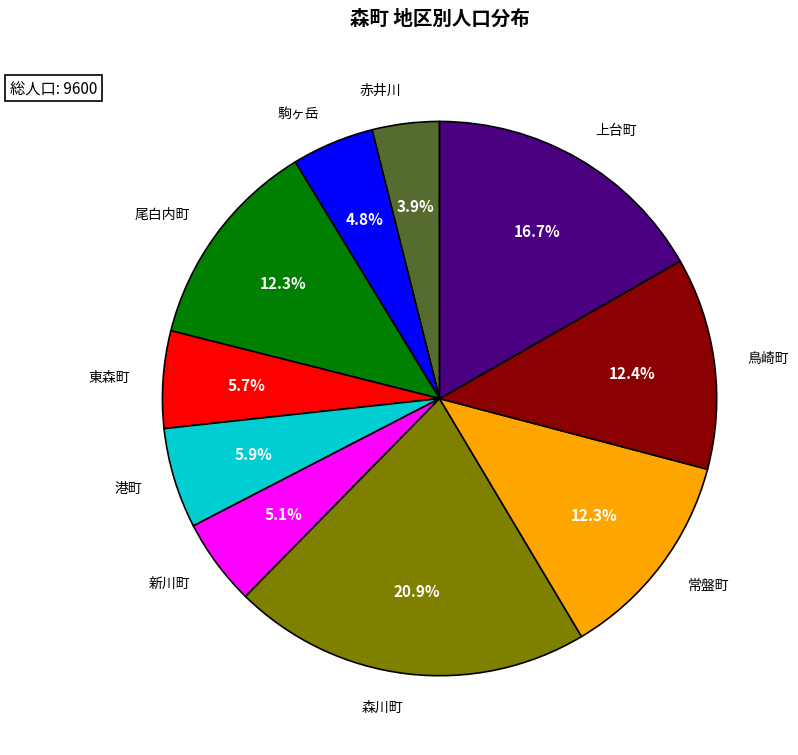

How many segments does this pie chart have?

10